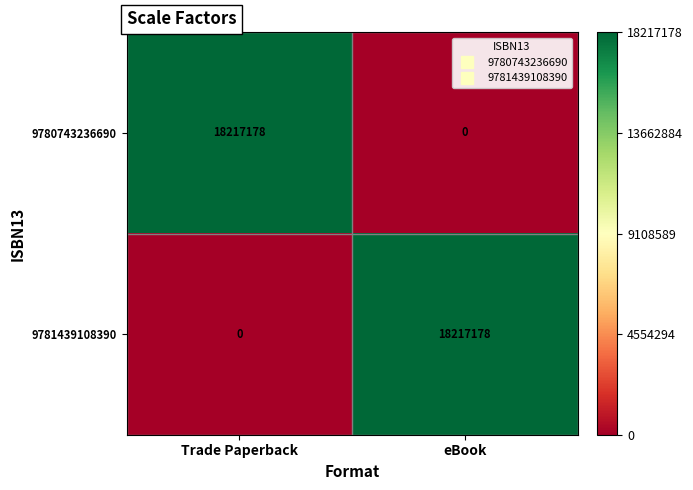

What is the difference between the 9781439108390 values at eBook and Trade Paperback?

18217178